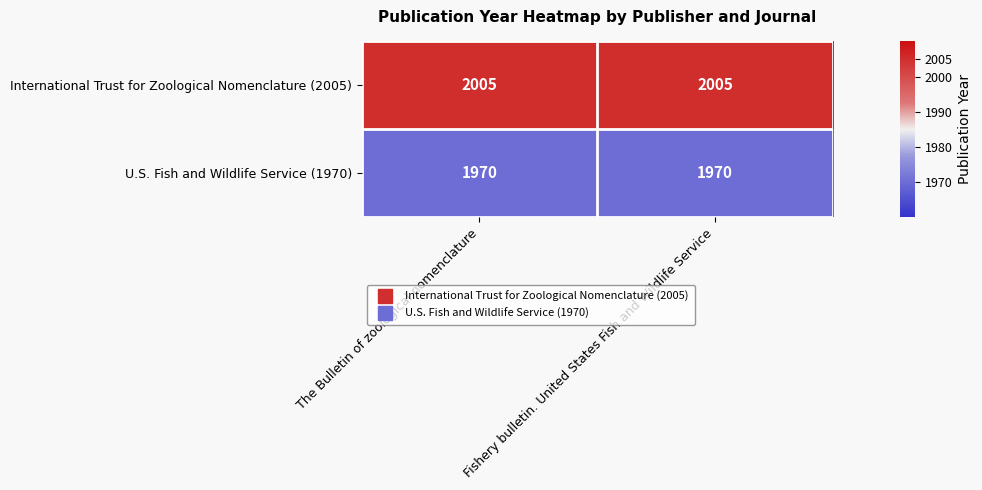

Which series has the largest total across all categories?

International Trust for Zoological Nomenclature (2005)